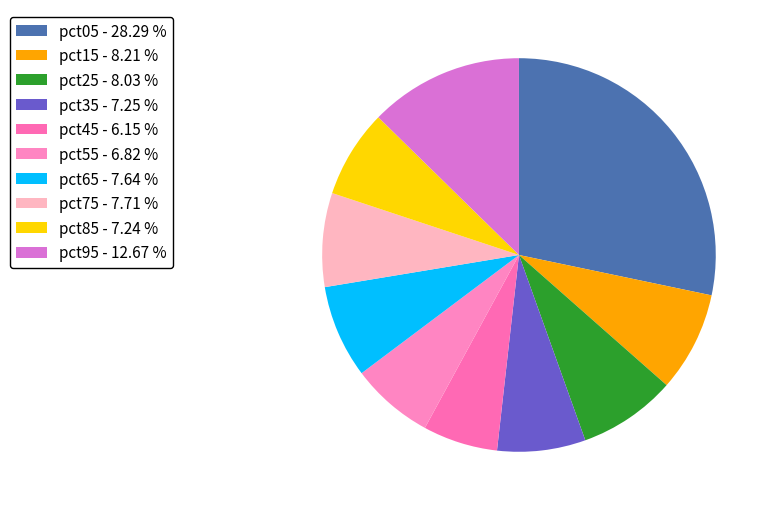

Which has a higher value, pct05 or pct55?

pct05